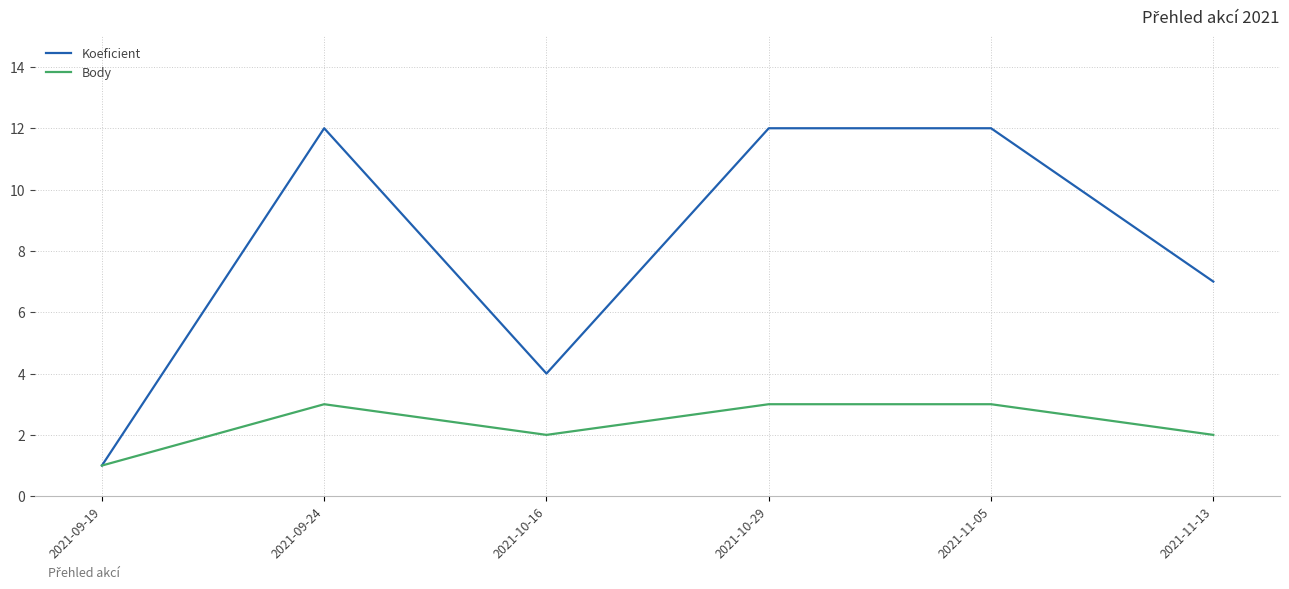

Is the value of Body at 2021-11-13 greater than the value of Koeficient at 2021-11-05?

No